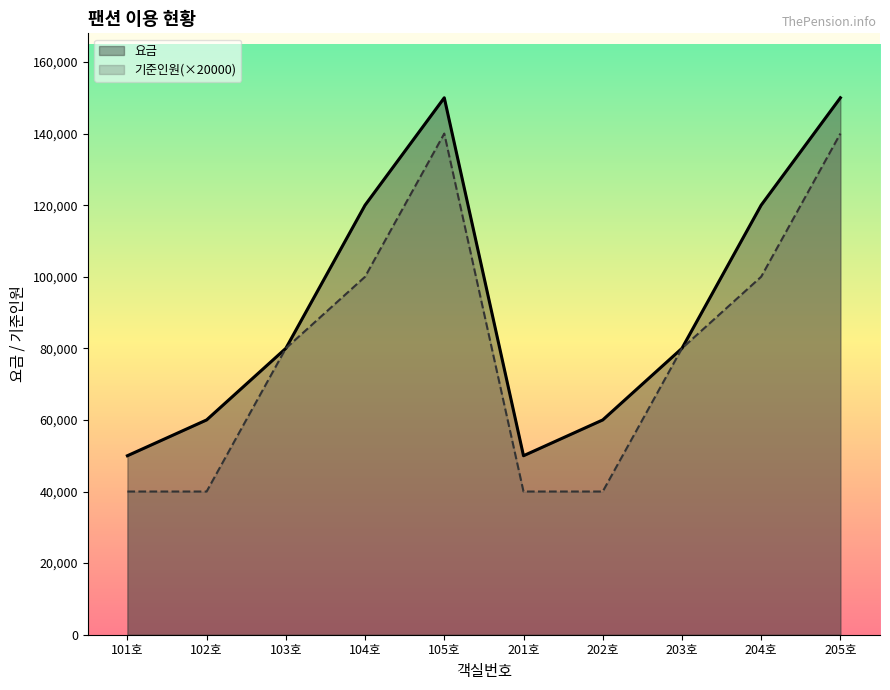

True or false: 기준인원 and 요금 intersect in this chart.

False